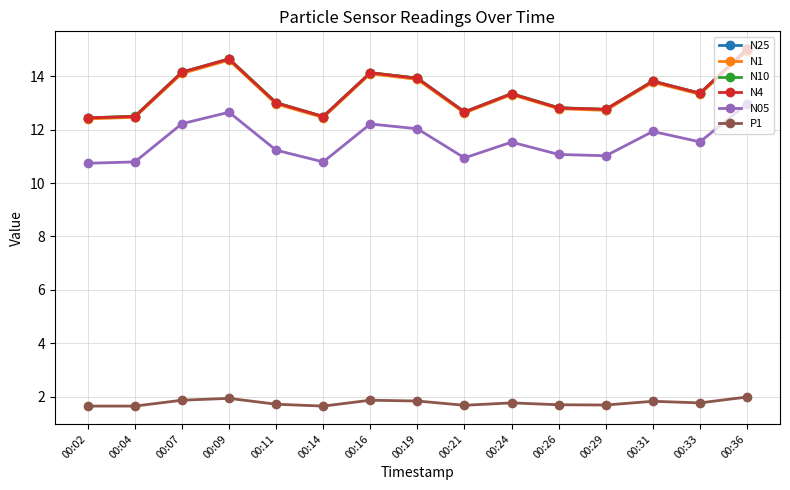

What is the difference between the maximum and minimum values in the N1 series?

2.6